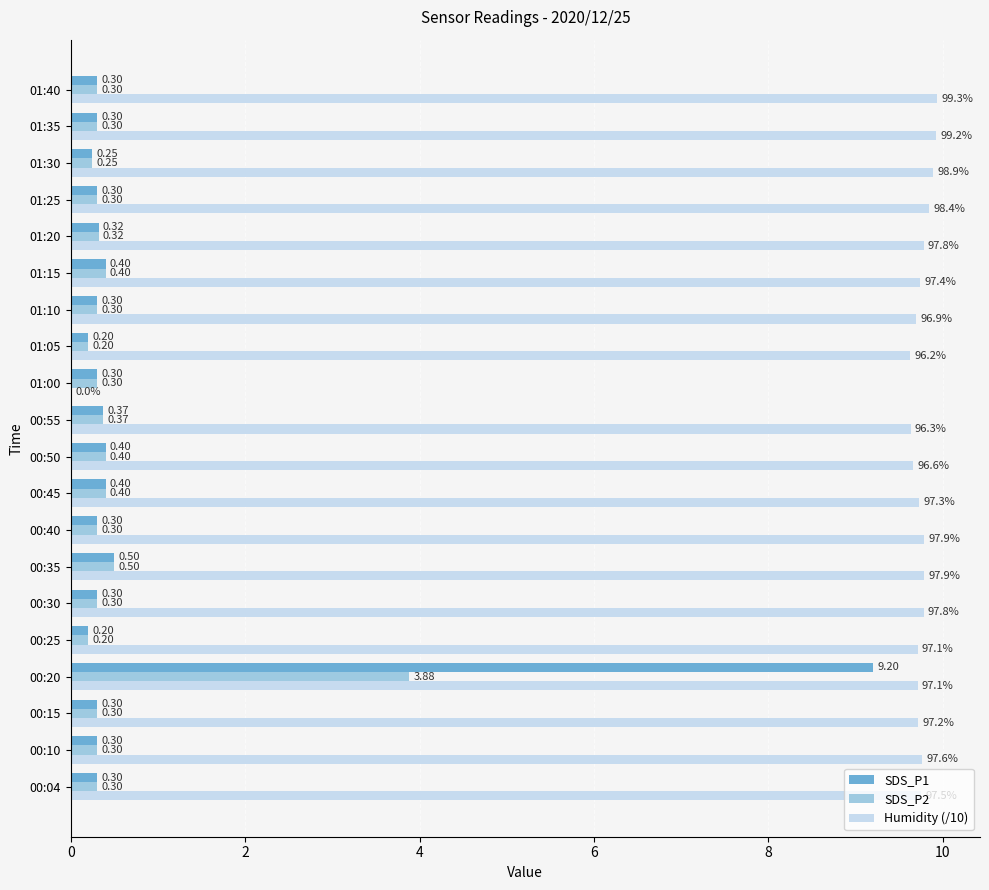

What is the sum of the SDS_P2 values at 00:10 and 01:25?

0.6